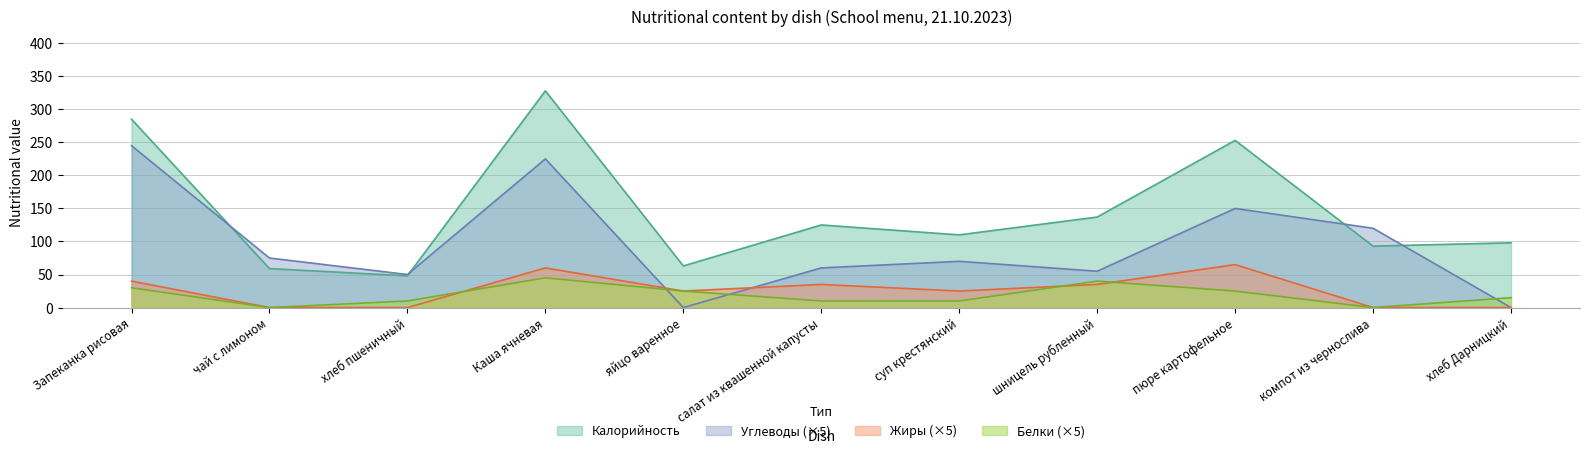

At which label is Белки closest to 22?

яйцо варенное